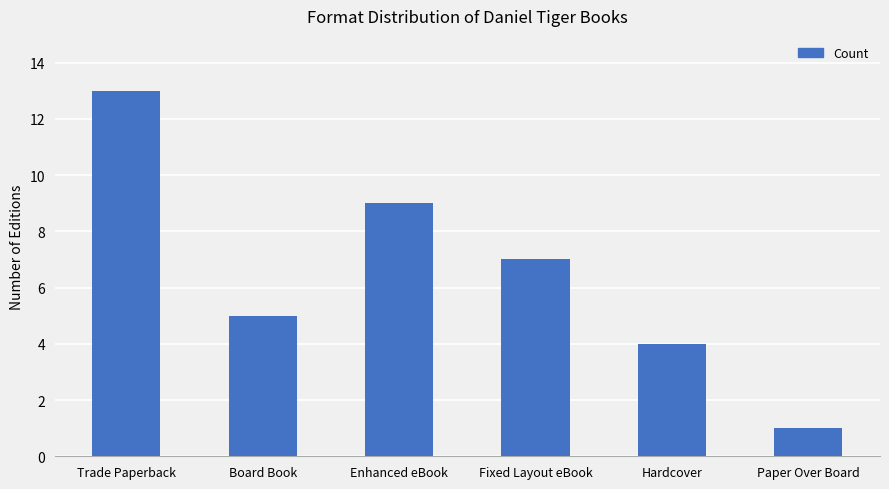

List the labels in order of value, smallest first.

Paper Over Board, Hardcover, Board Book, Fixed Layout eBook, Enhanced eBook, Trade Paperback